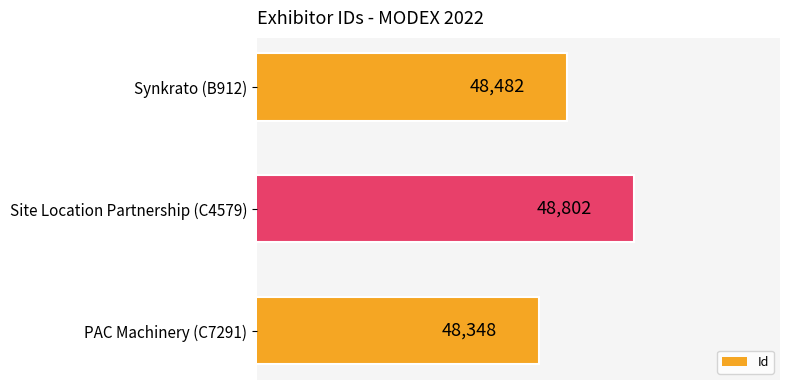

At which label is the value closest to 48575?

Synkrato (B912)